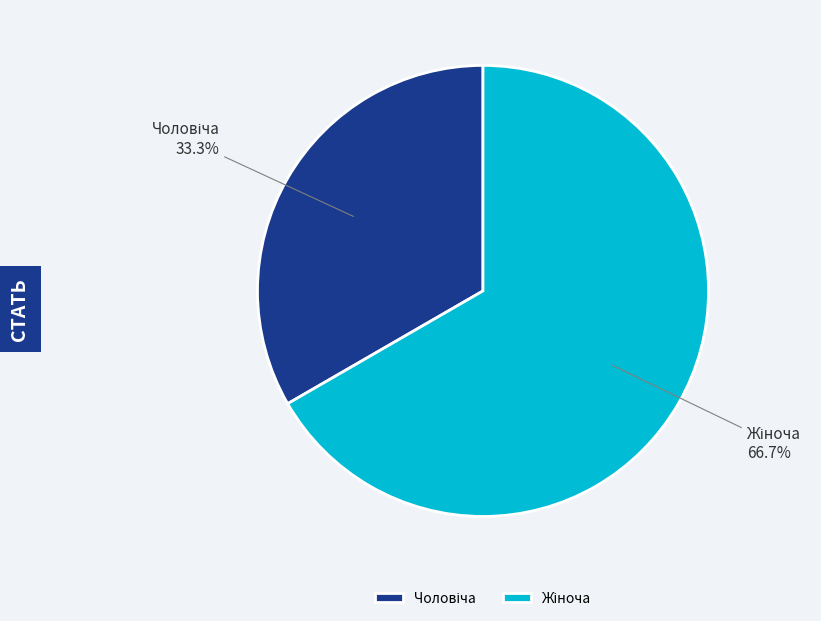

Is there a majority slice in this chart?

Yes